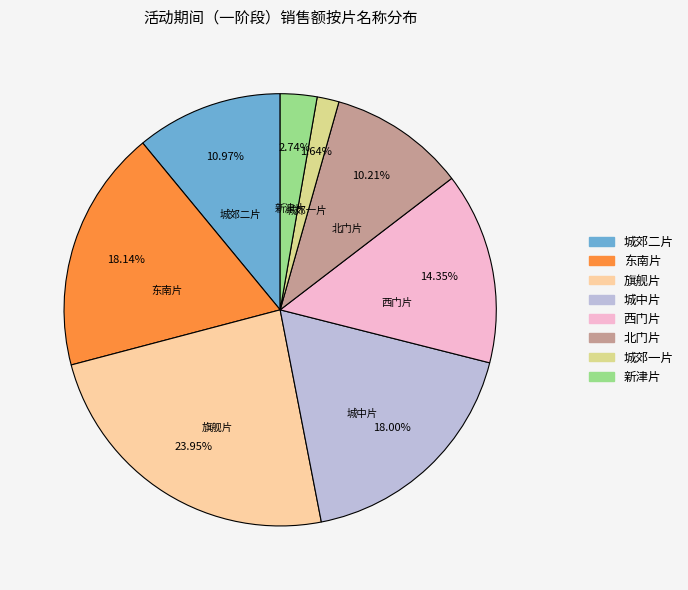

To the nearest percent, what percentage of the pie is 北门片?

10%